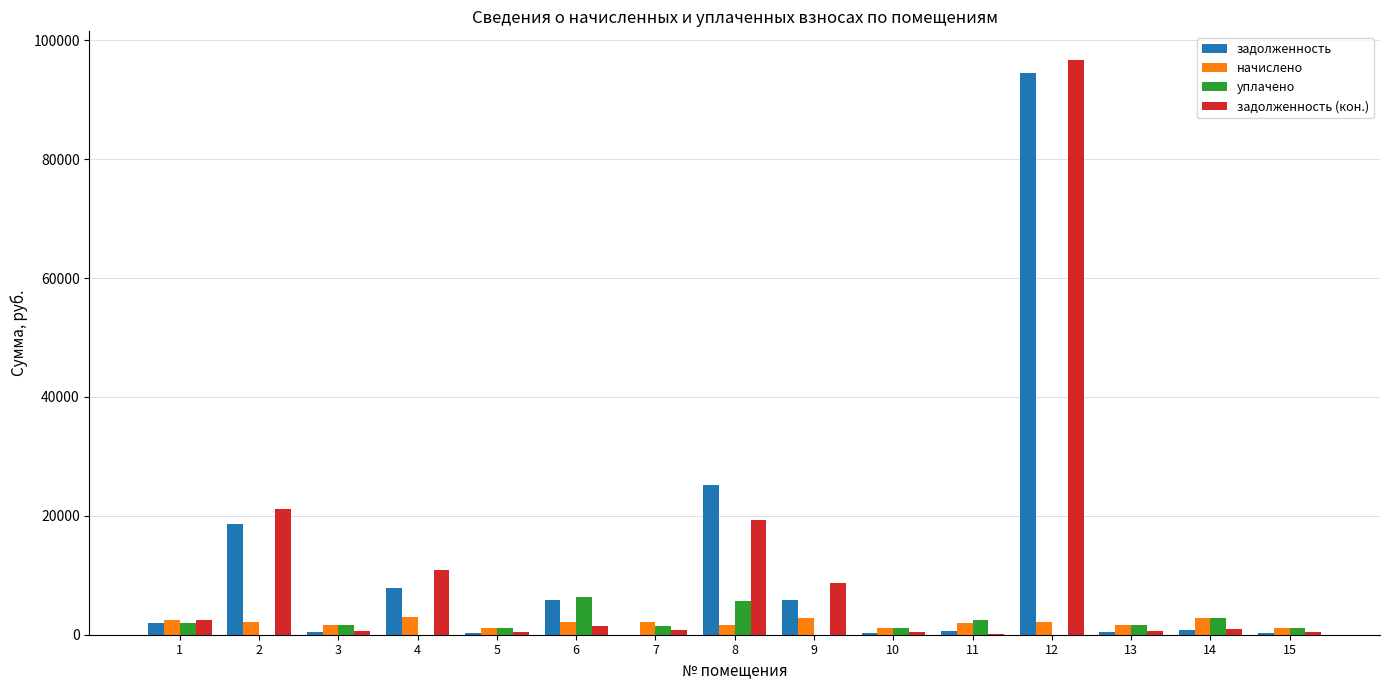

How many data points in уплачено are above 1431?

8